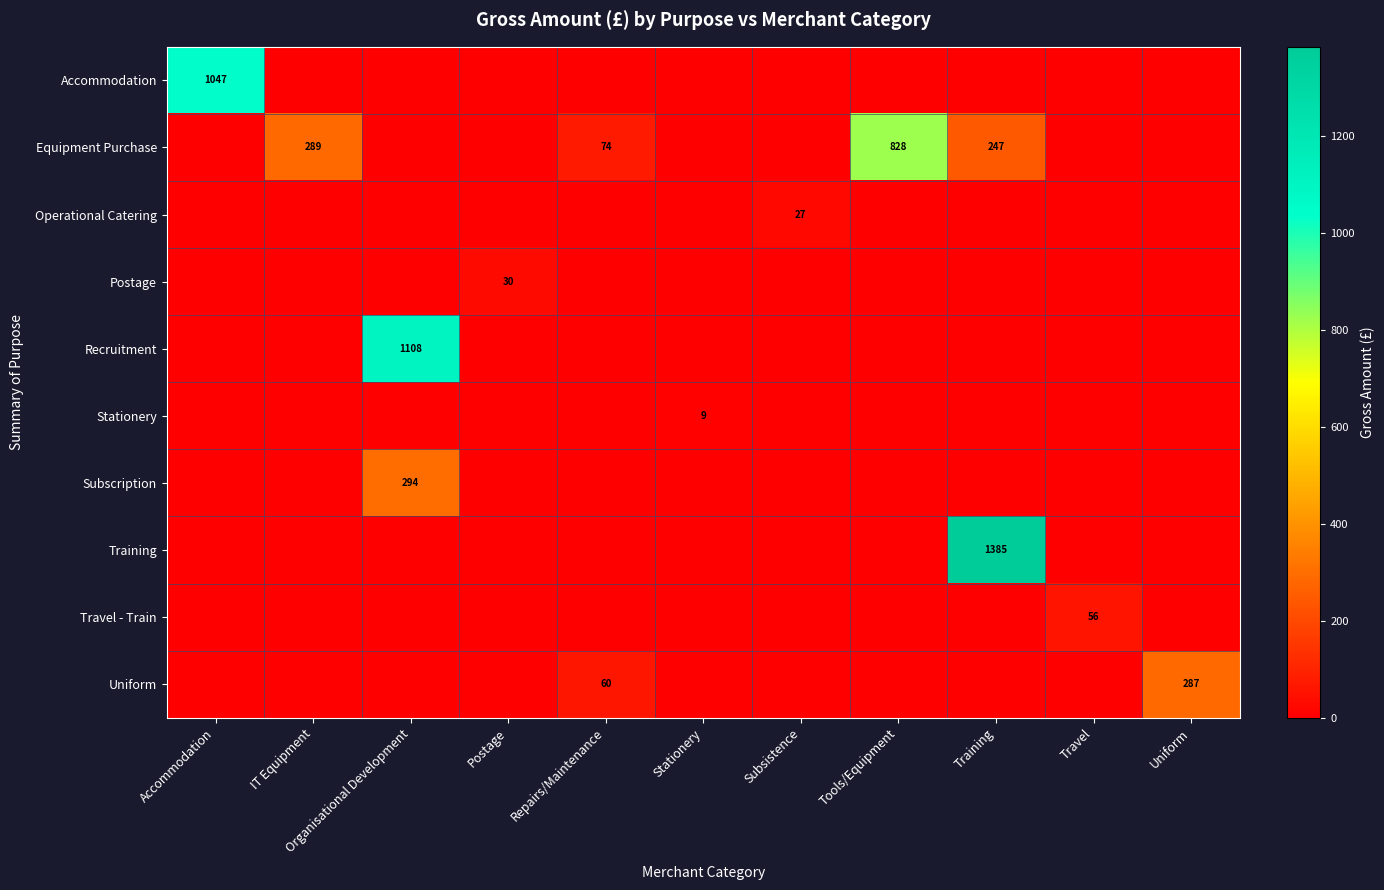

The value of Training at Training is 1385. True or false?

True